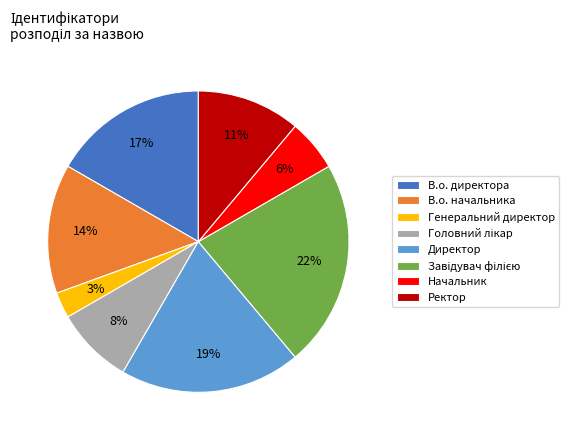

What is the smallest slice in the pie chart?

Генеральний директор